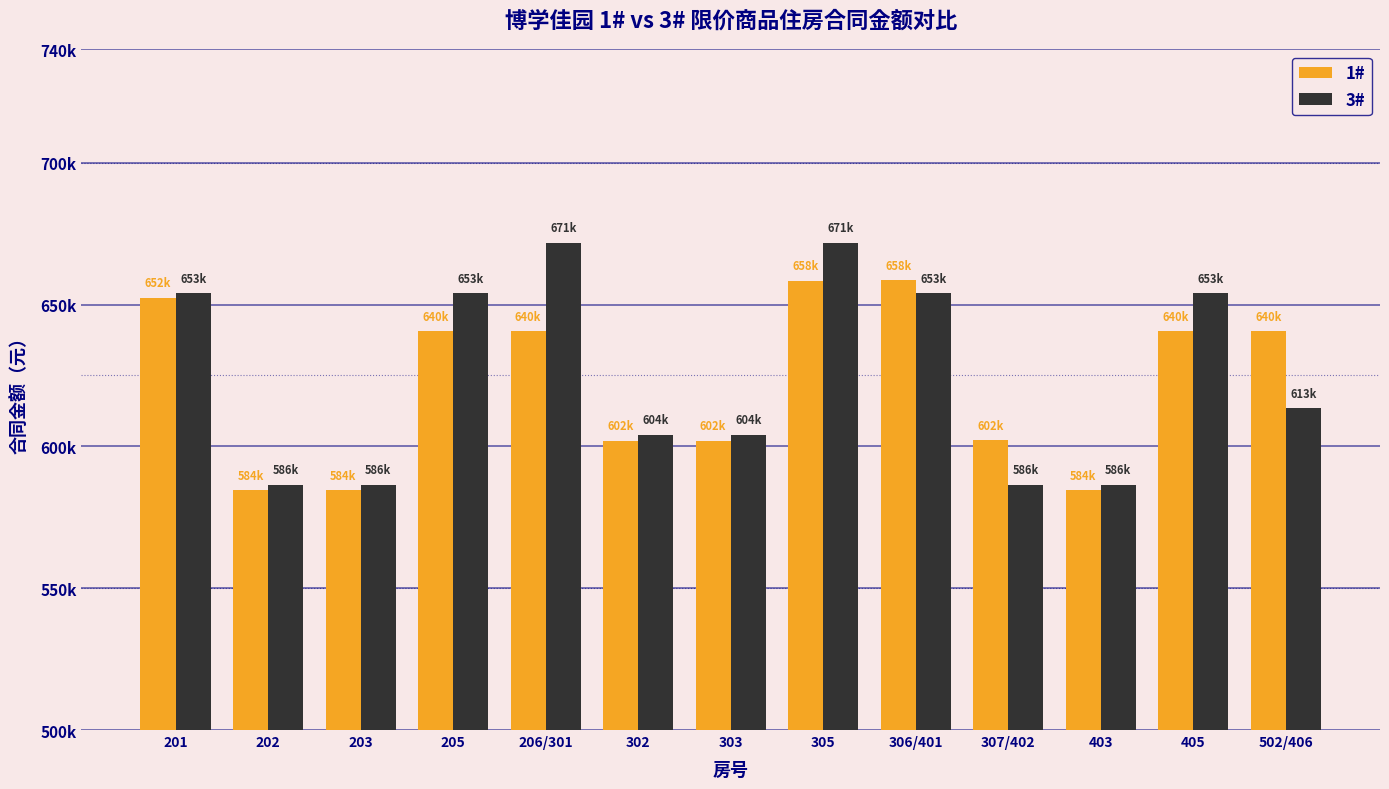

What is the sum of all 3# values?

8126597